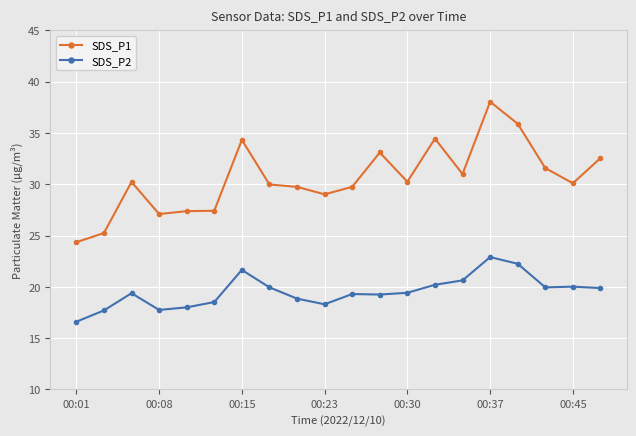

What are all the series names shown in the legend?

SDS_P1, SDS_P2